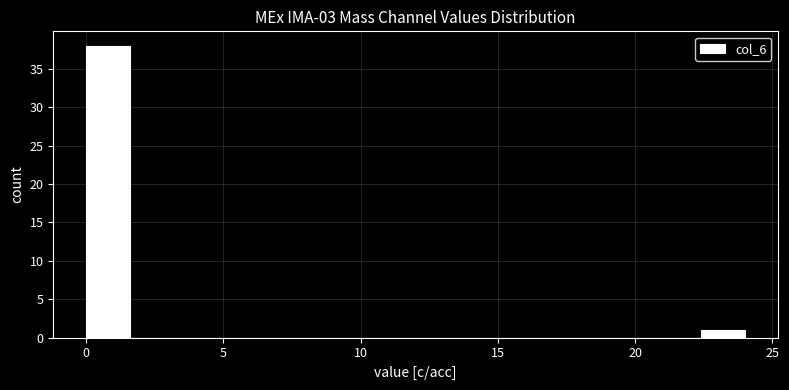

Read against the x-axis, roughly where is the centre of the tallest bar?

1.0